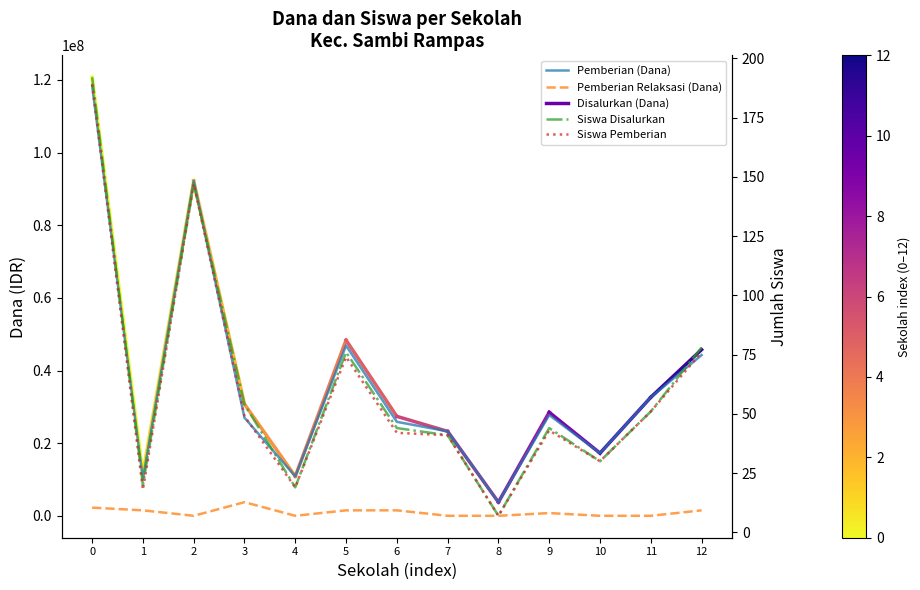

At how many categories does at least one series exceed 27485246?

6